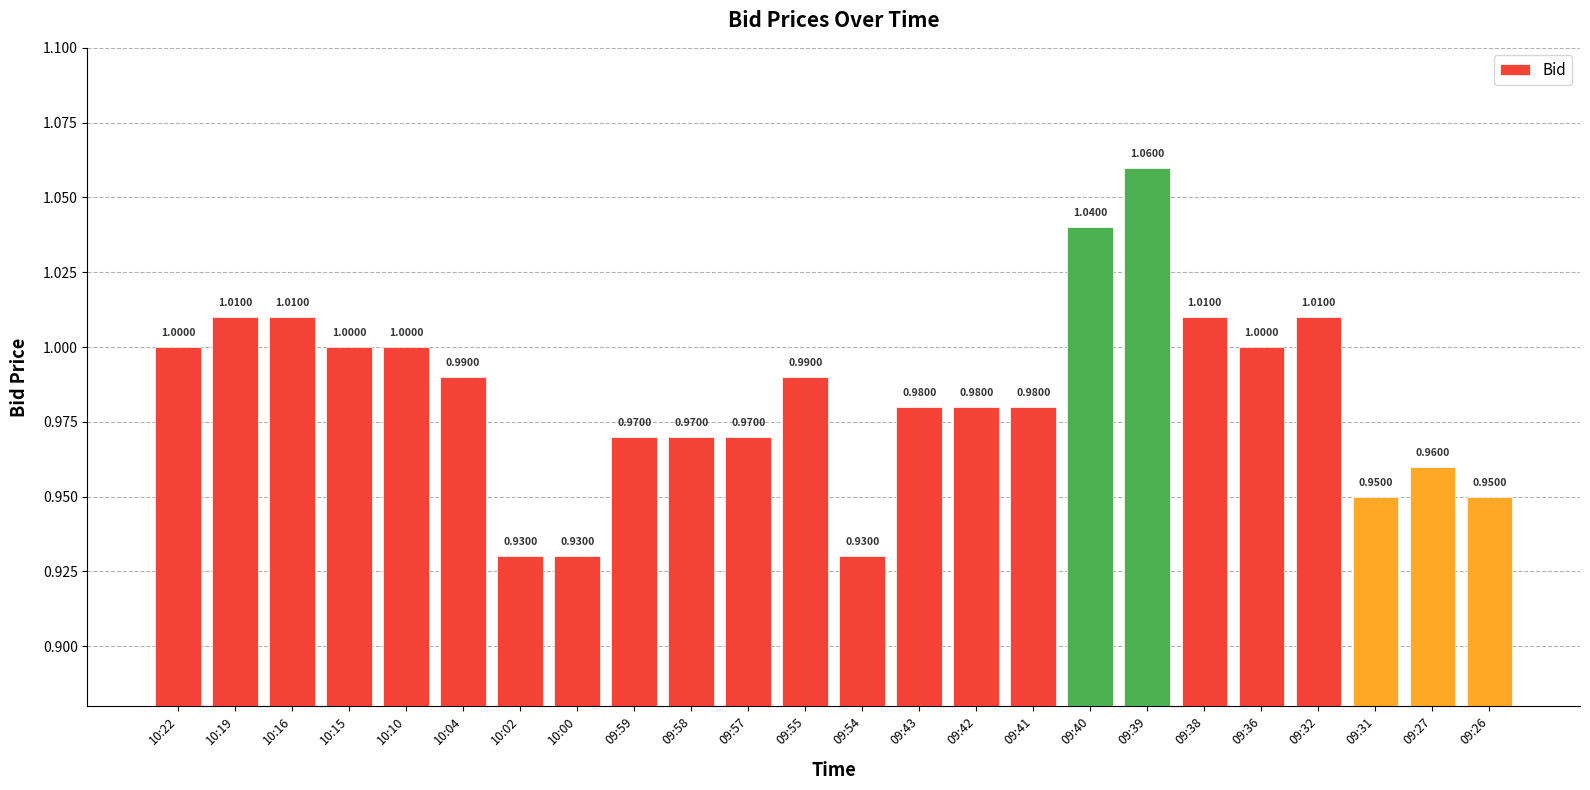

What is the average value?

1.0